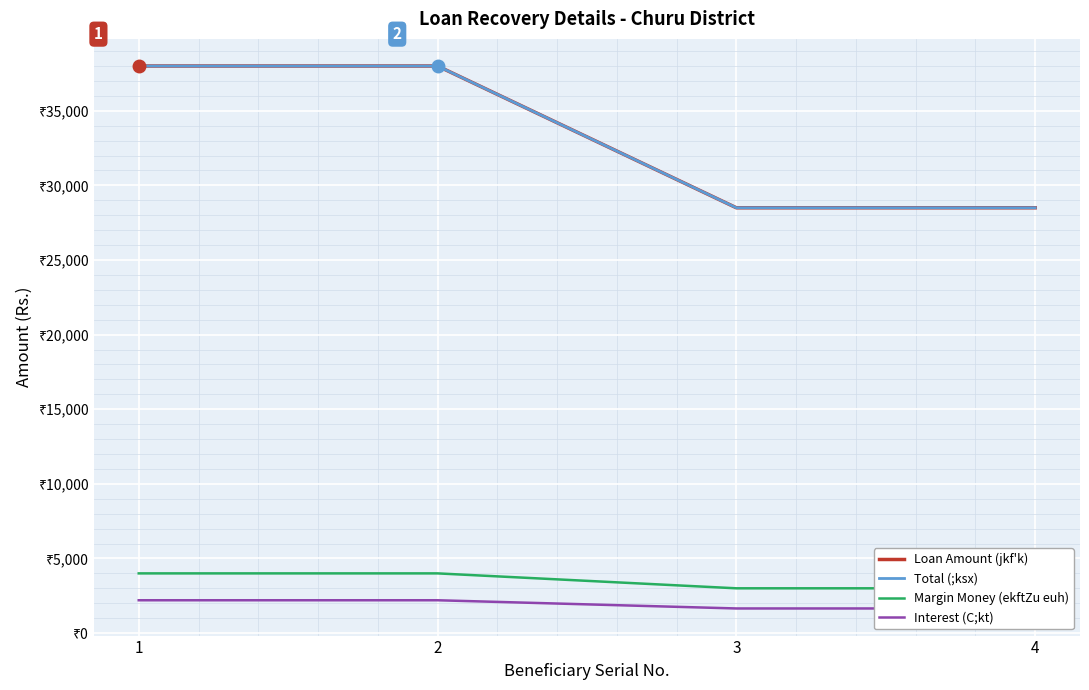

At which label is Interest (C;kt) closest to 1924?

3